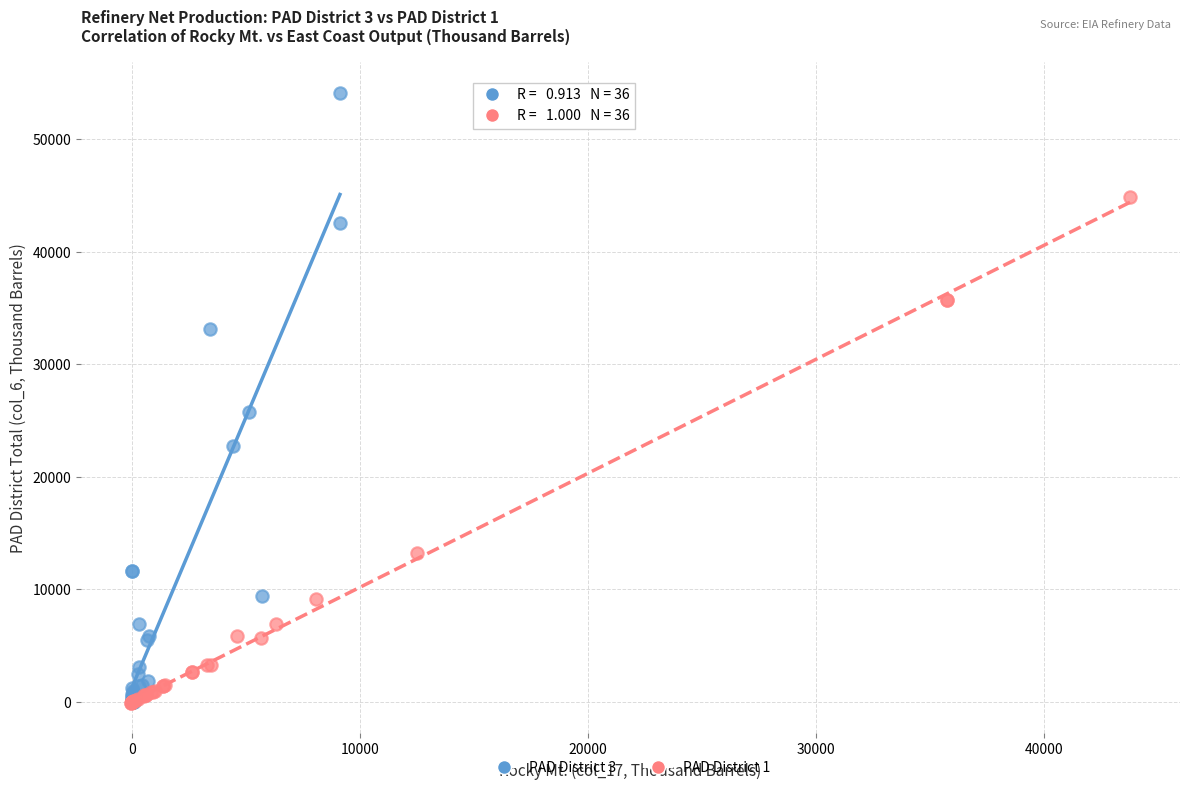

Which series has the largest Y range (max minus min)?

PAD District 3